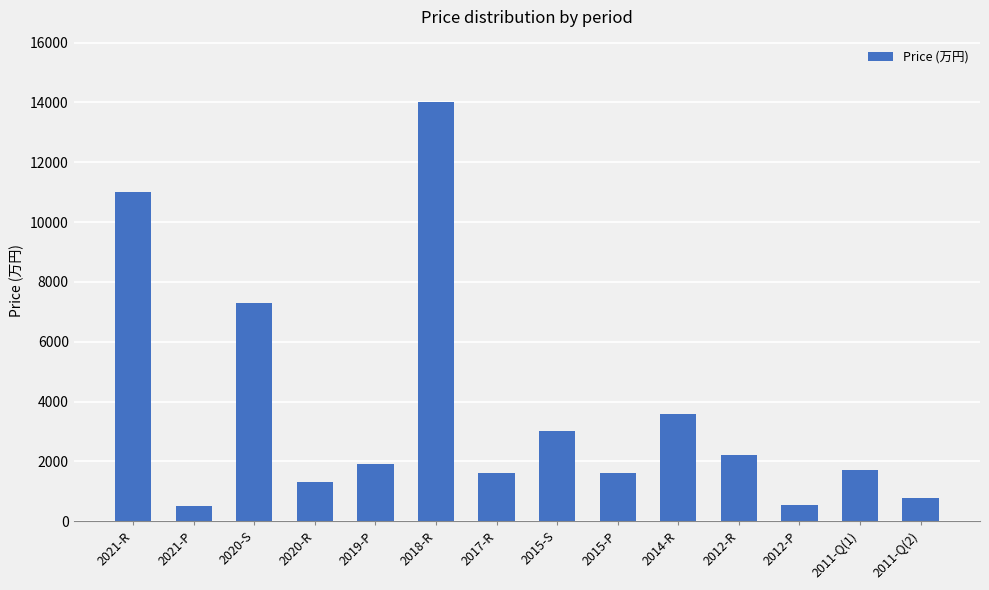

What is the value of the 8th bar from the left?

3000